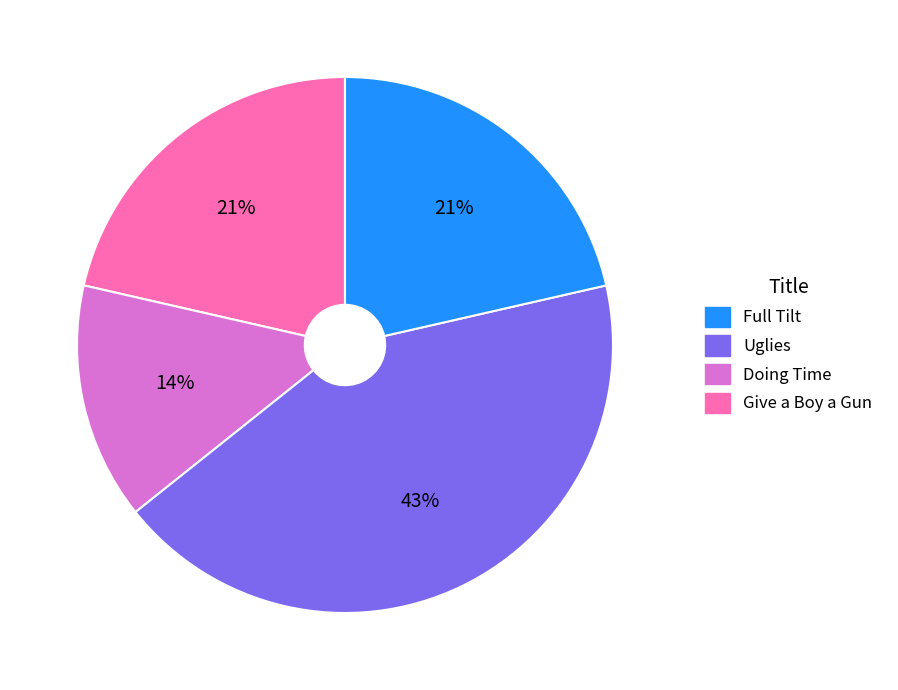

Count the number of slices in the pie.

4